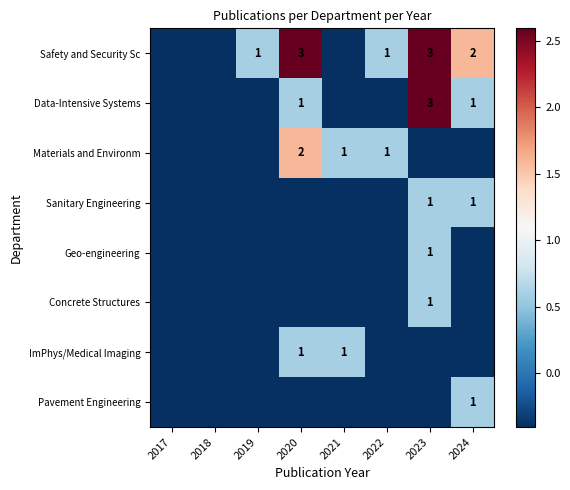

True or false: Data-Intensive Systems has a value of 0.8 at 2020.

False